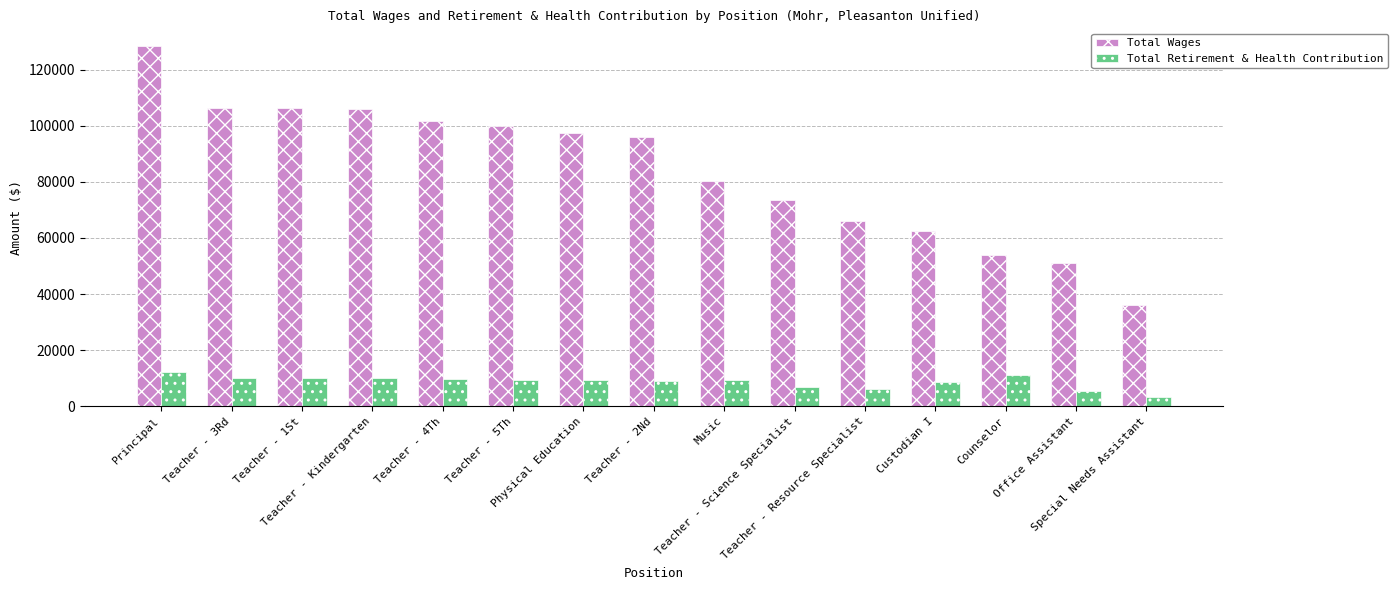

What is the maximum value shown in the chart?

128286